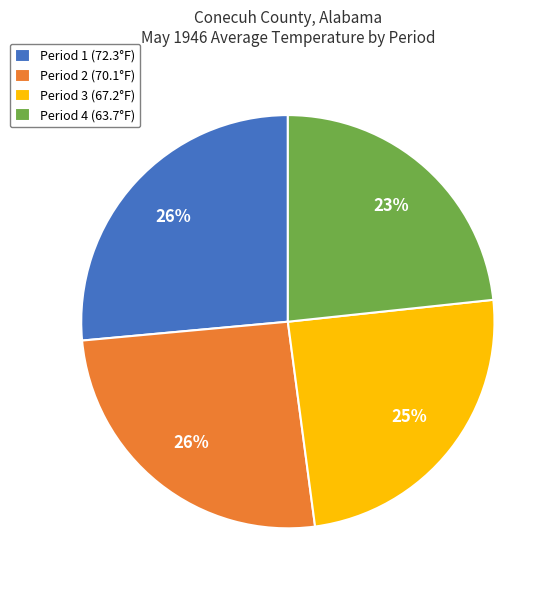

Which category has the smallest portion of the pie?

Period 4 (63.7°F)